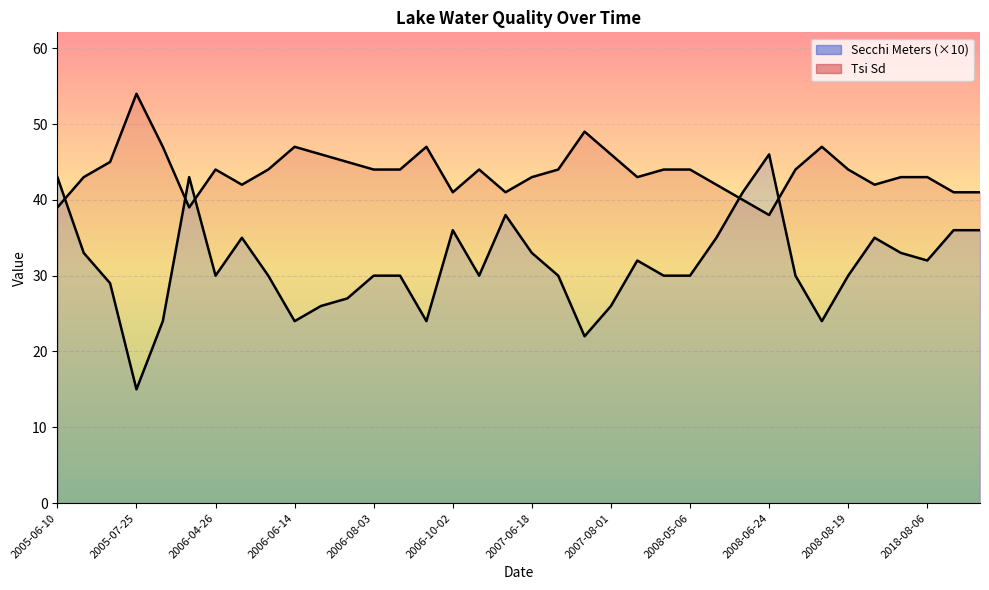

In Tsi Sd line, how many points are lower than both neighbors (excluding endpoints)?

7